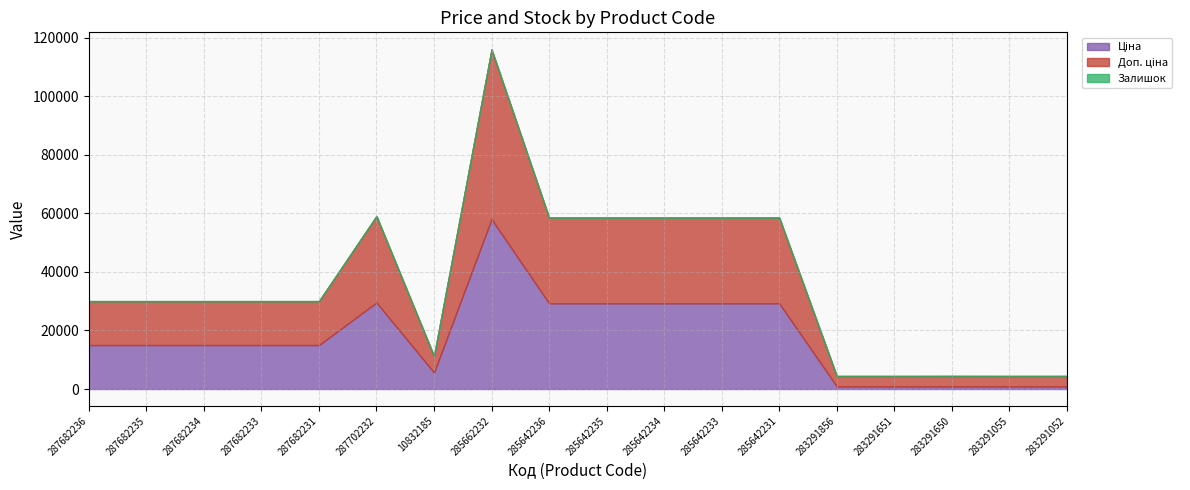

True or false: Доп. ціна and Ціна cross at least once.

False